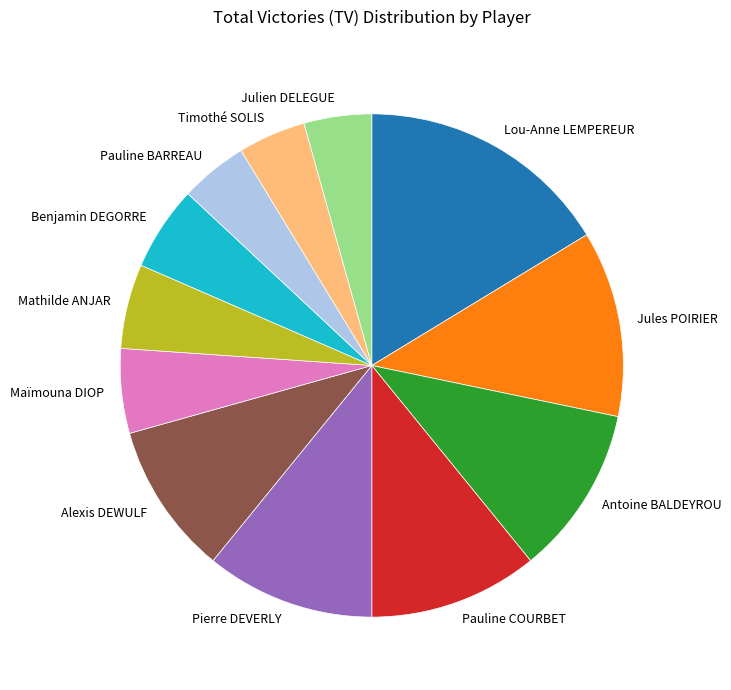

Which category has the biggest portion of the pie?

Lou-Anne LEMPEREUR